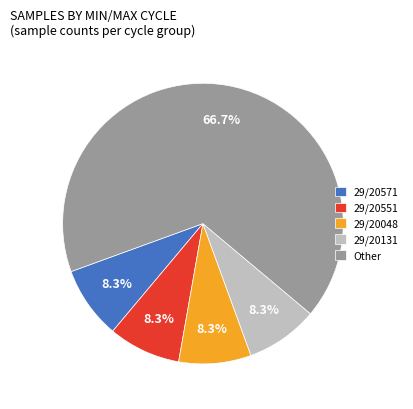

Which category has the biggest portion of the pie?

Other